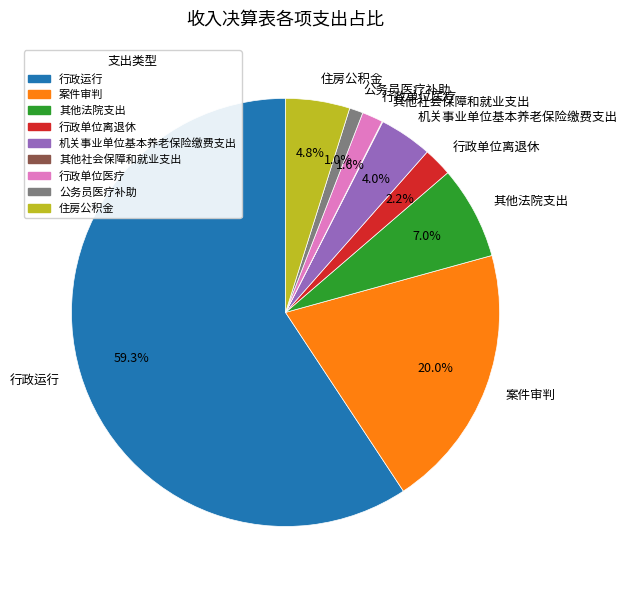

What percentage is NOT represented by 住房公积金?

95.2%